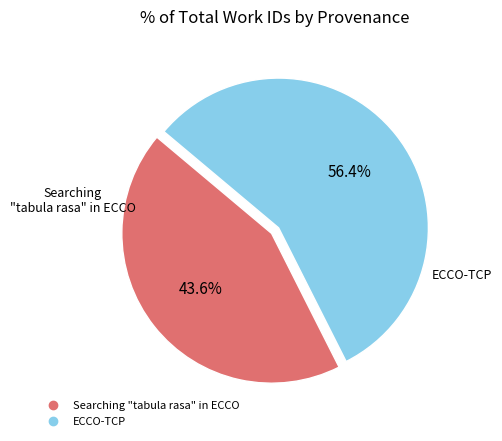

To the nearest percent, what percentage of the pie is Searching "tabula rasa" in ECCO?

44%